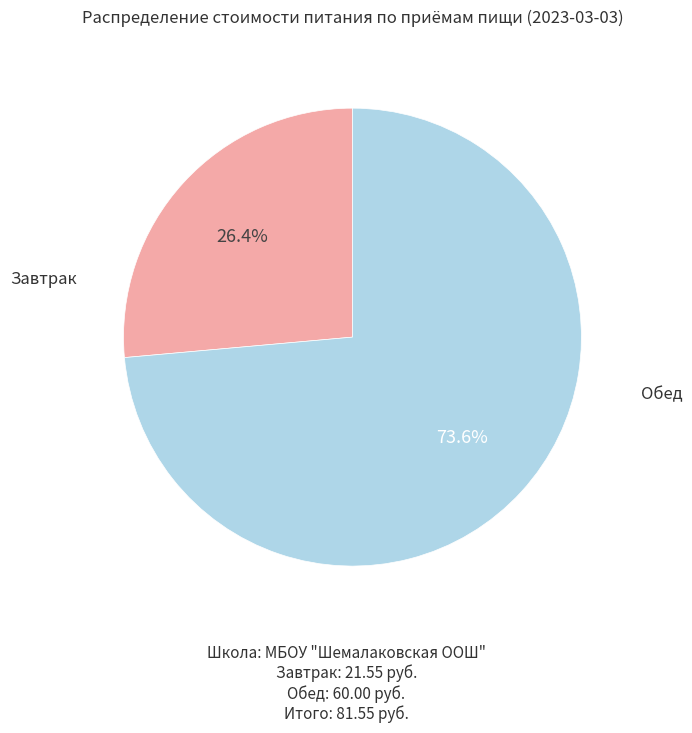

Is there any slice that represents more than half of the pie?

Yes